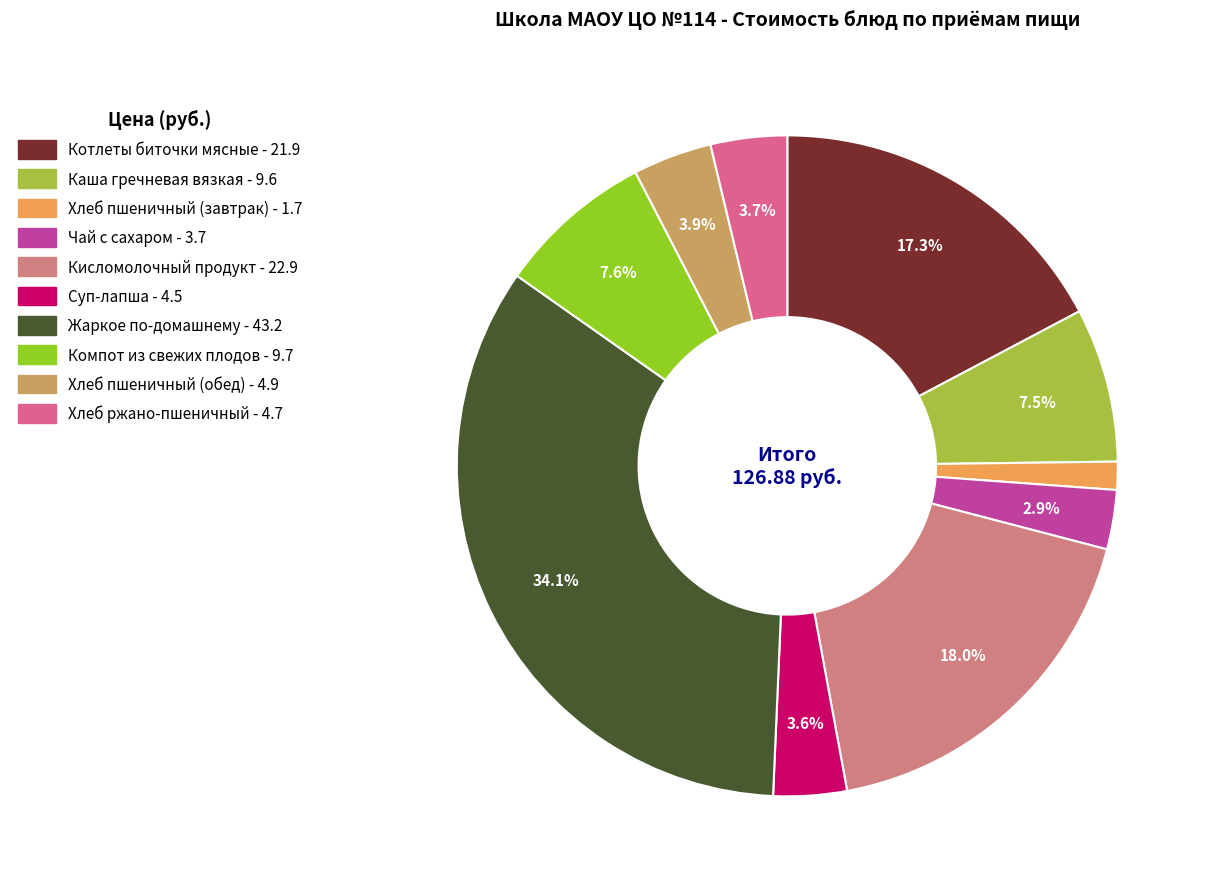

Which slice is the largest?

Жаркое по-домашнему